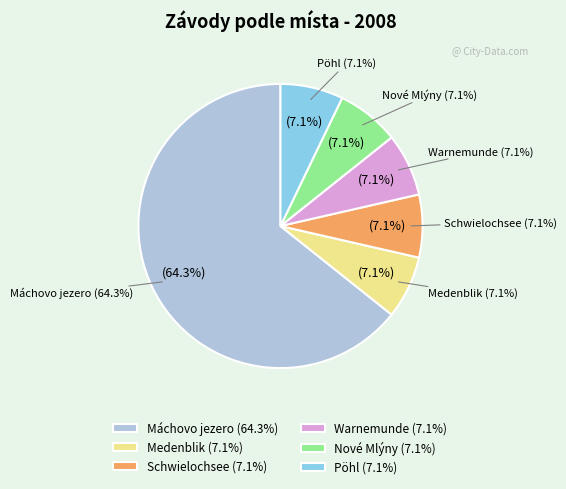

Is it true that Máchovo jezero is 50% of the pie?

False